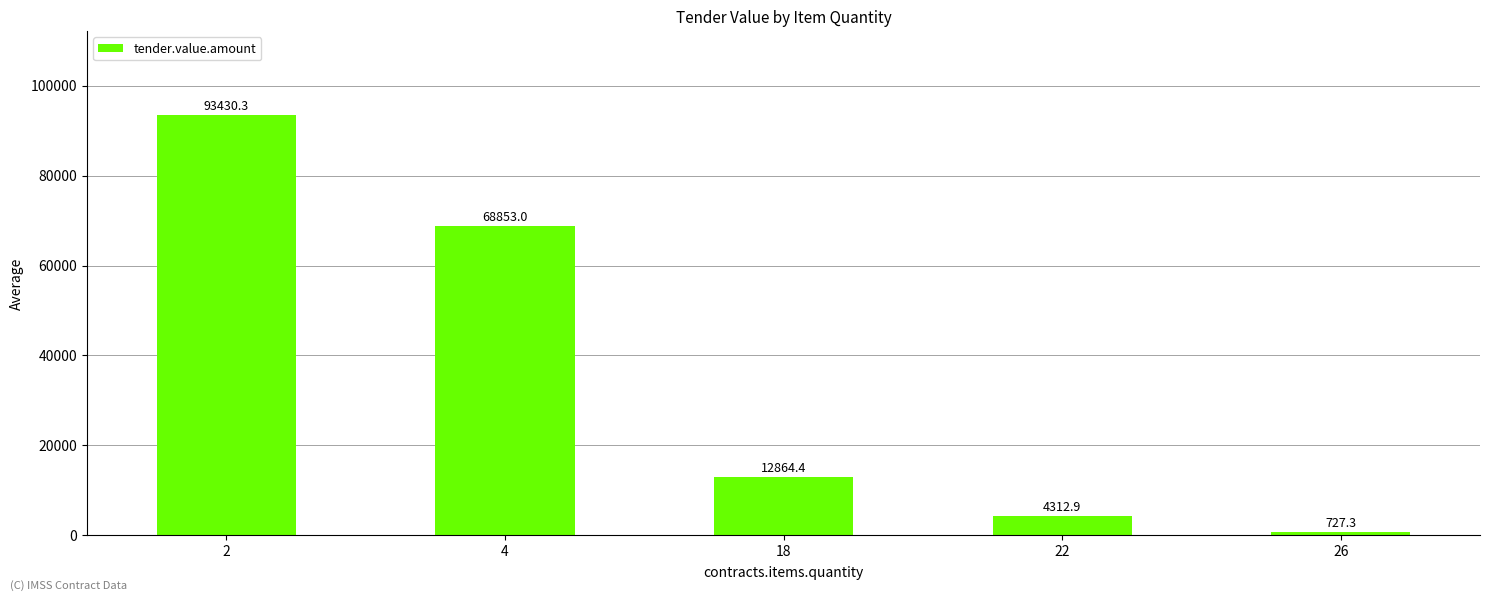

What is the average value?

36037.6